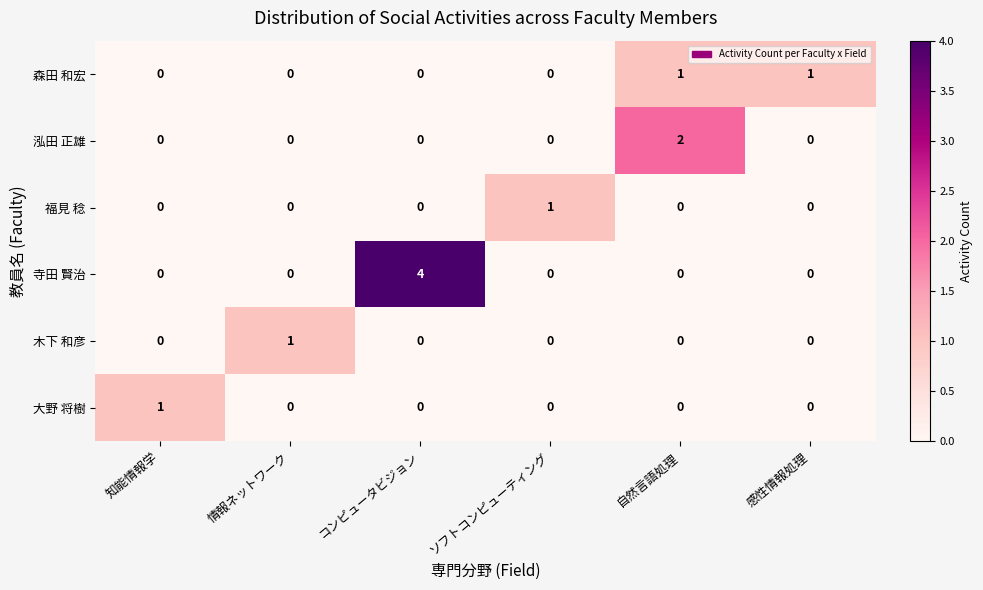

How many 寺田 賢治 values are between 0 and 1?

5